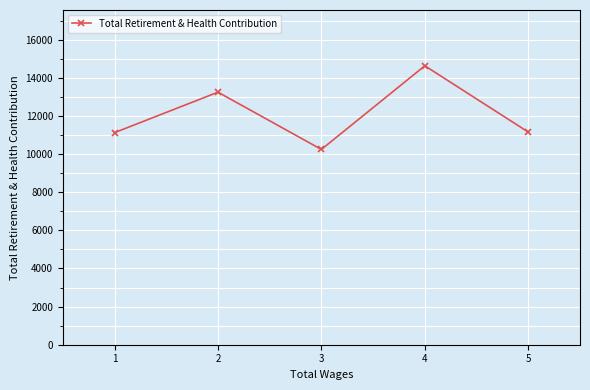

What is the value of the 1st point from the left?

11120